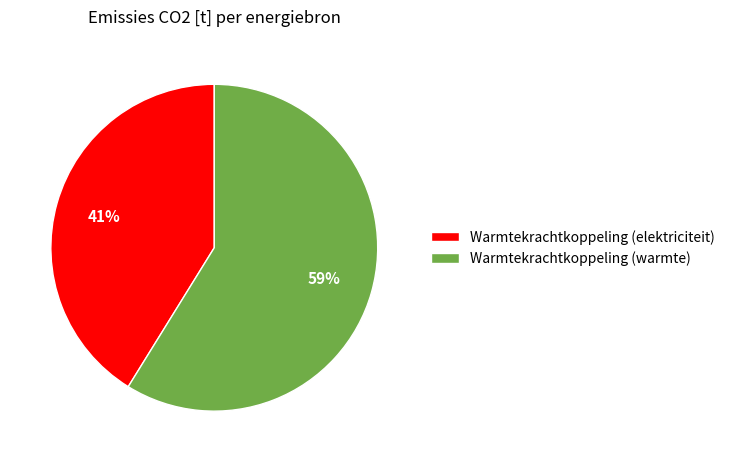

Is the sum of Warmtekrachtkoppeling (warmte) and Warmtekrachtkoppeling (elektriciteit) greater than half?

Yes